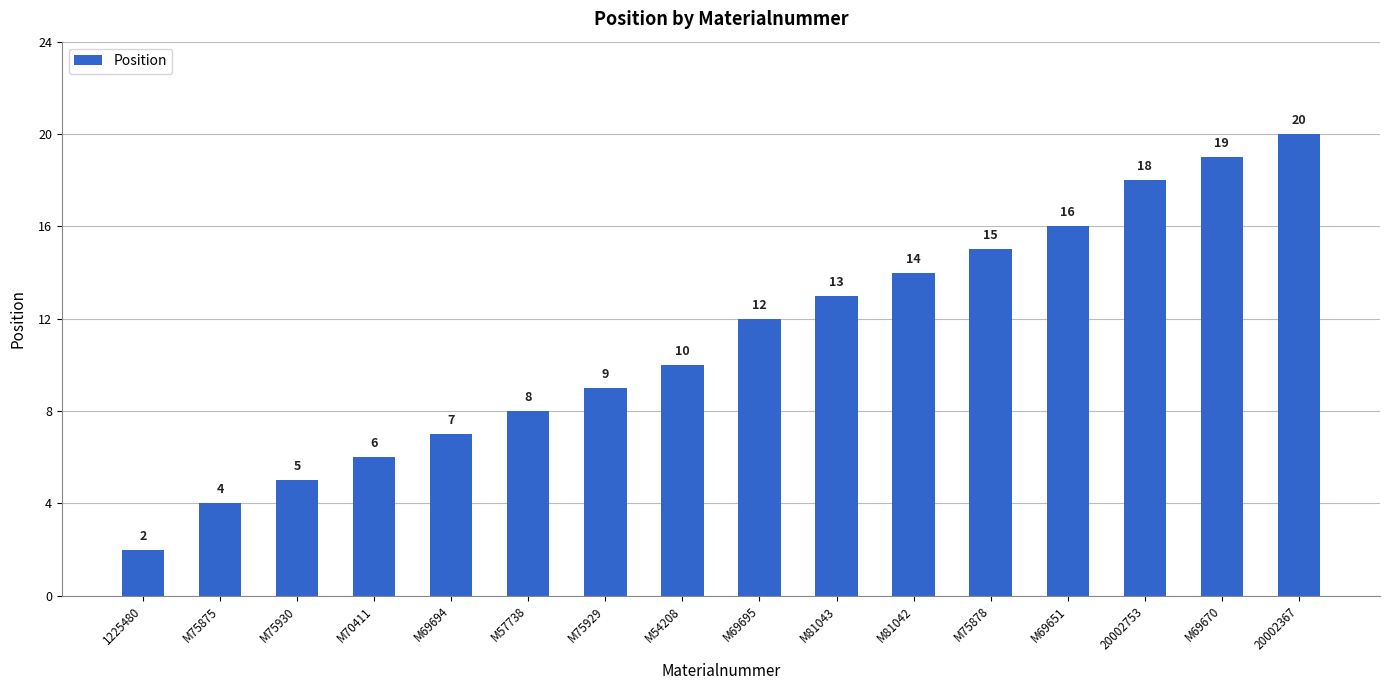

Does the chart contain stacked bars?

No